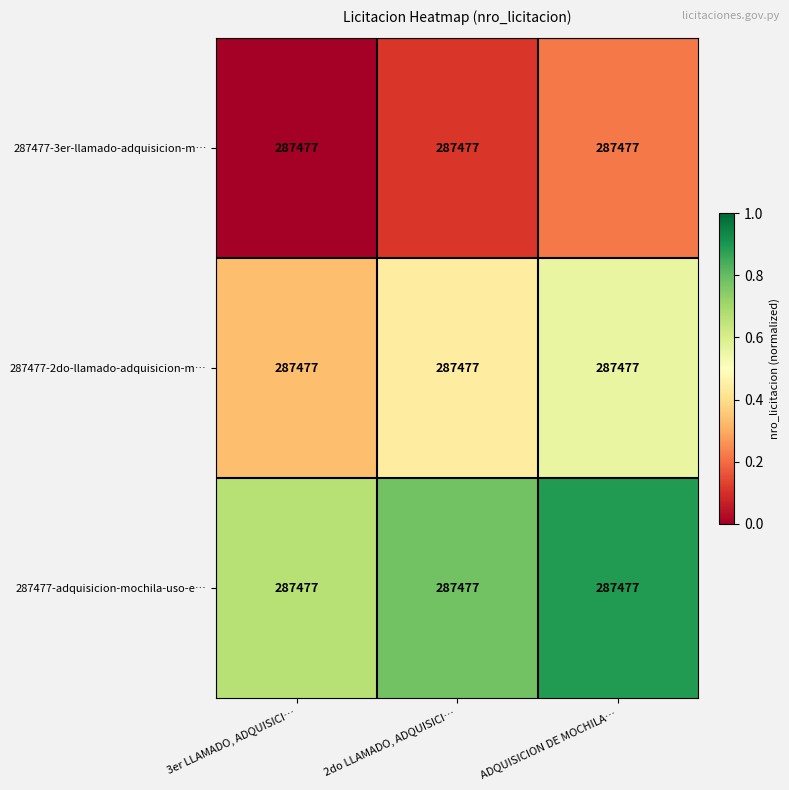

Is it true that 287477-adquisicion-mochila-uso-e… equals 0.7 at 3er LLAMADO, ADQUISICI…?

True